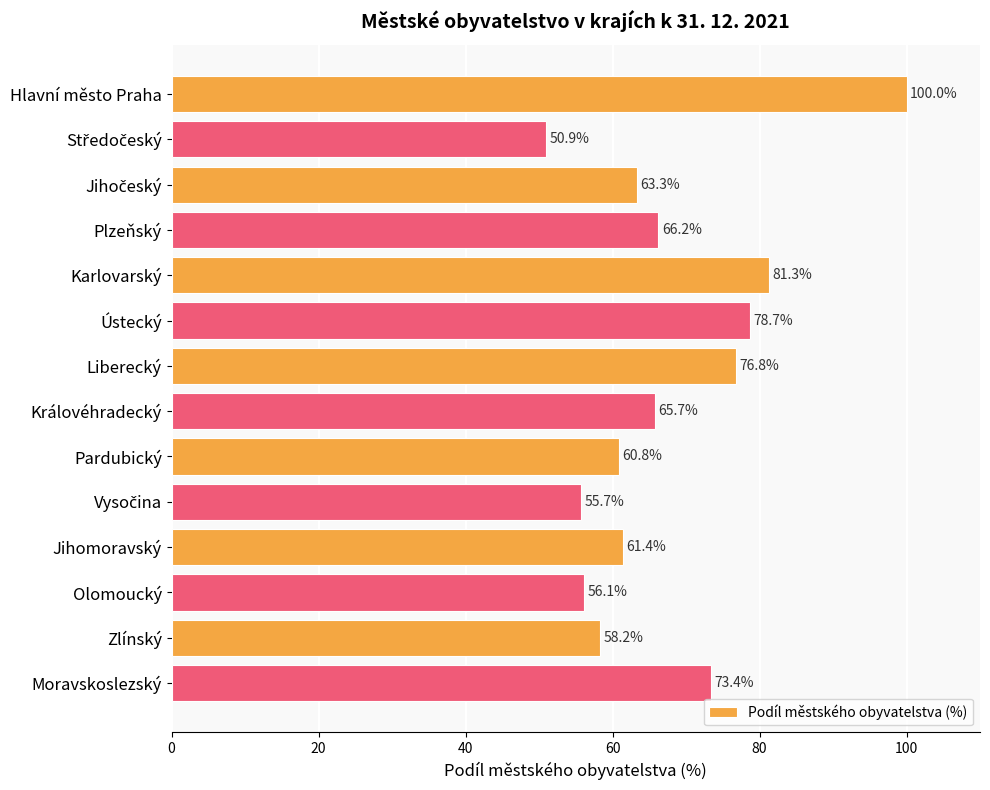

What is the value of the 7th bar from the top?

76.8